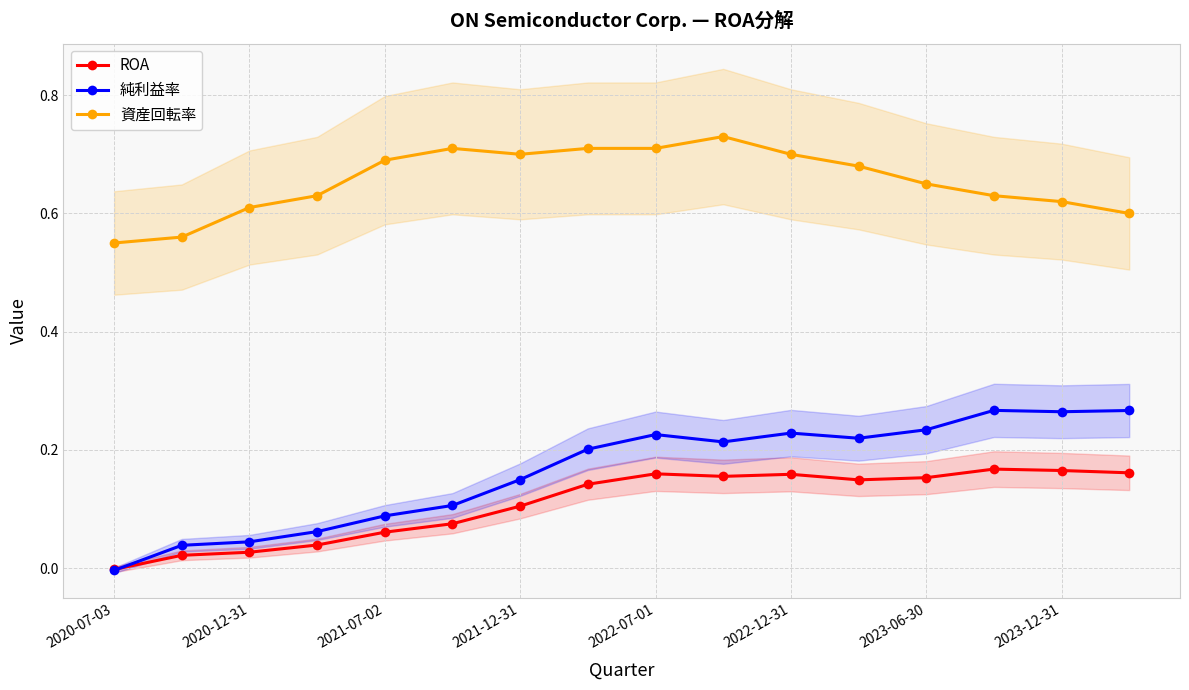

True or false: 資産回転率 has more than 1 interior local peaks.

True